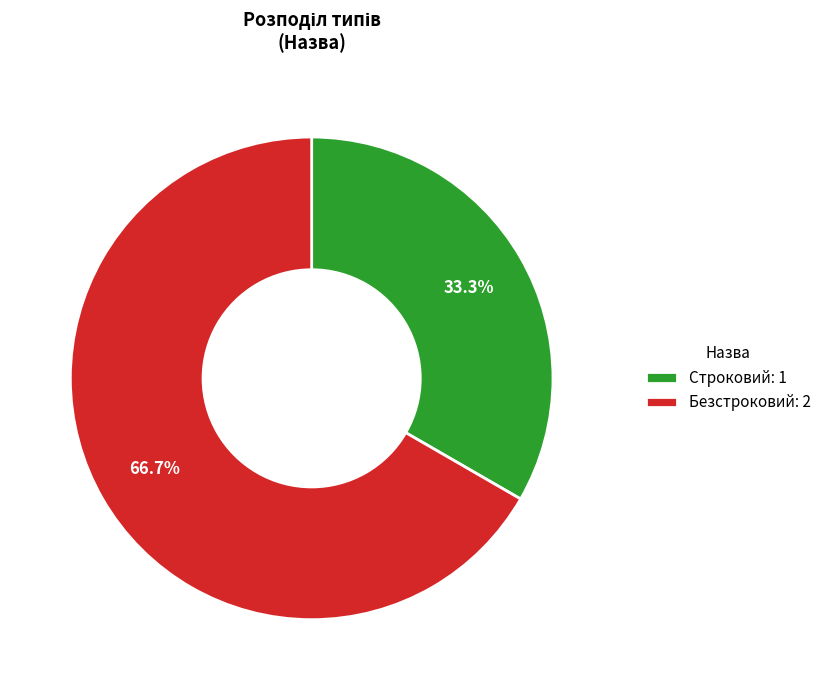

To the nearest percent, what is the difference between the Безстроковий and Строковий slice percentages?

33%